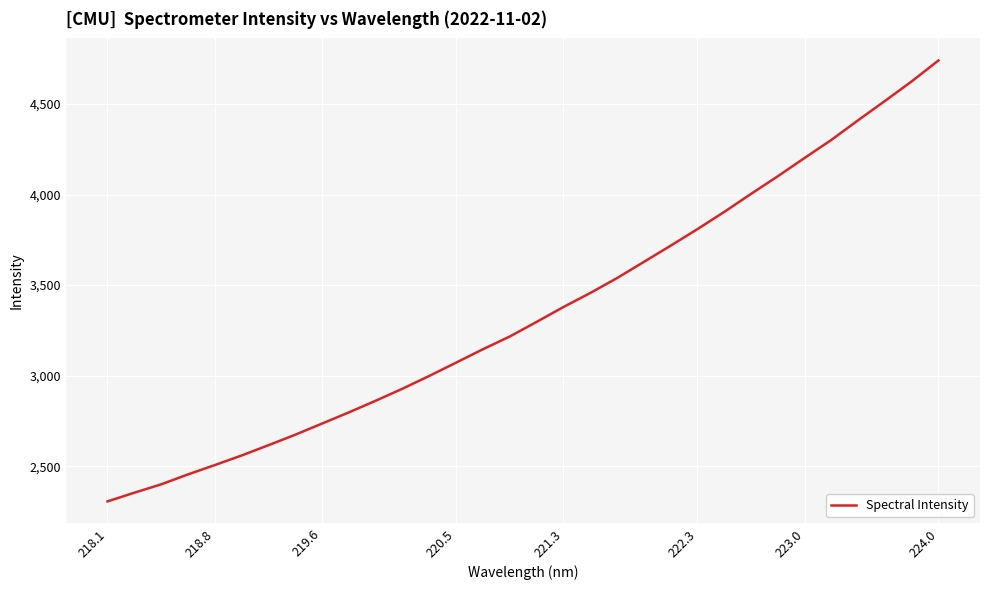

What is the difference between the maximum and minimum values?

2434.3